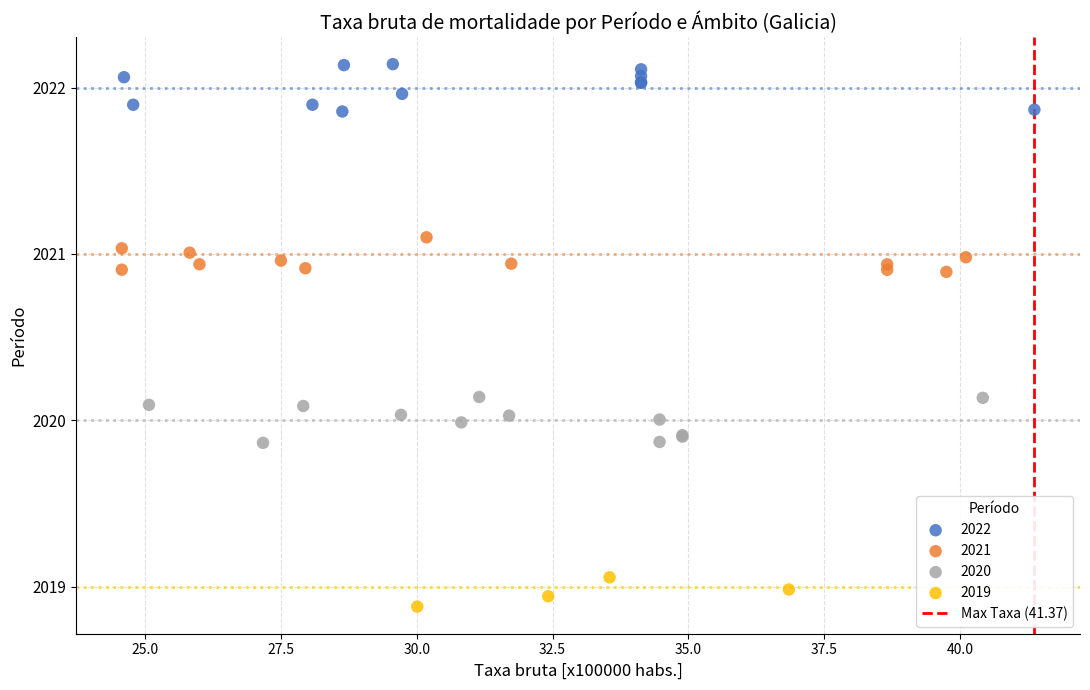

Which series reaches the maximum Y coordinate?

2022